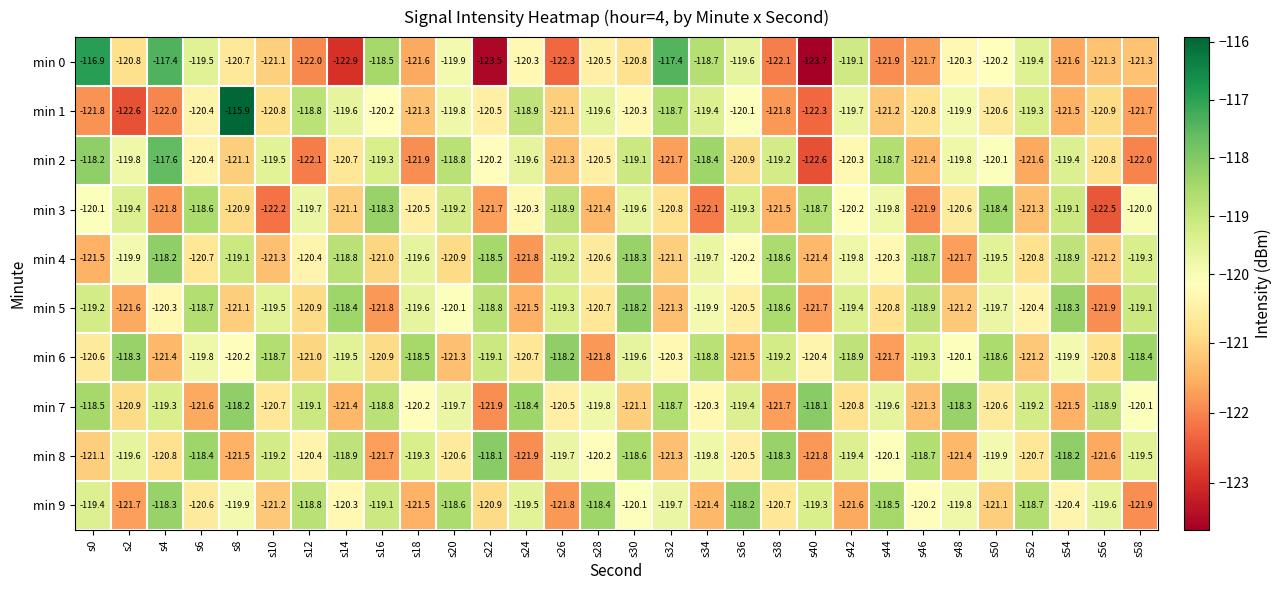

What is the total value across all series at s6?

-1198.7